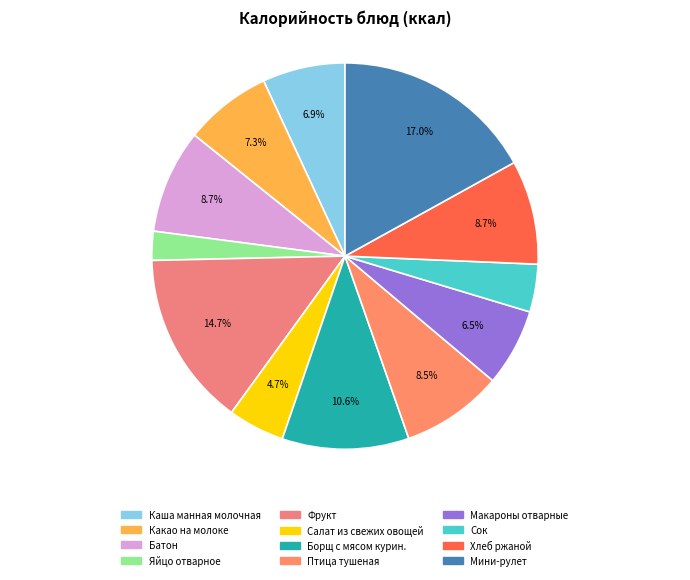

Does Батон account for over 50% of the chart?

No